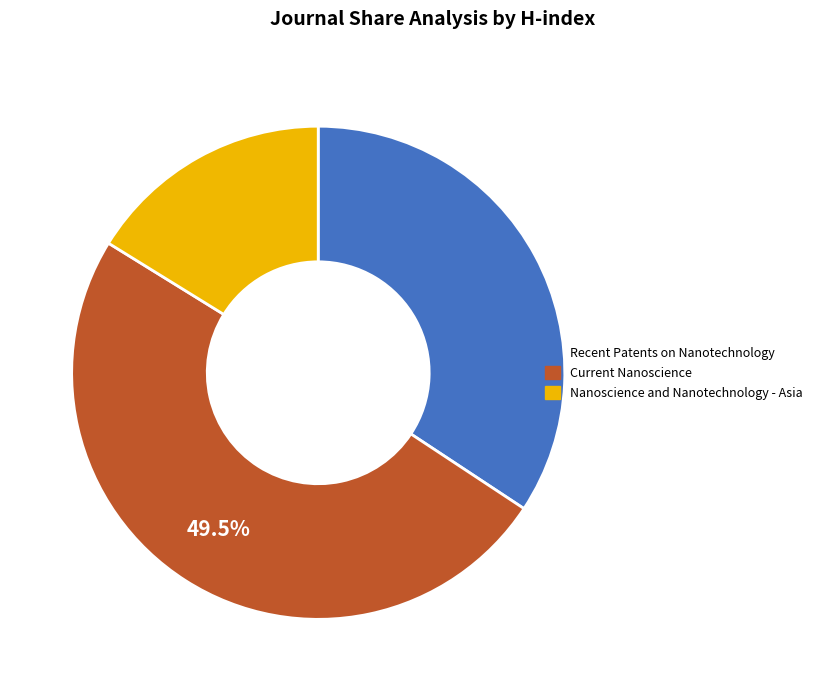

The Recent Patents on Nanotechnology slice represents 28% of the pie. True or false?

False